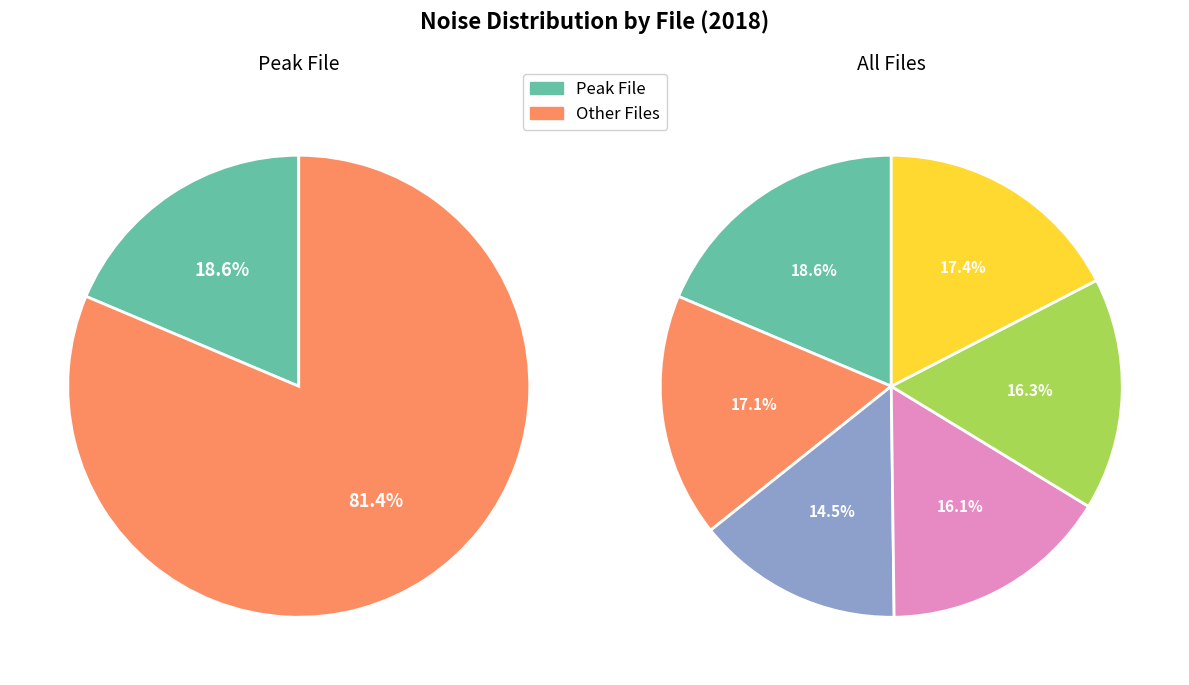

Which slice is the smallest?

20180307133026610